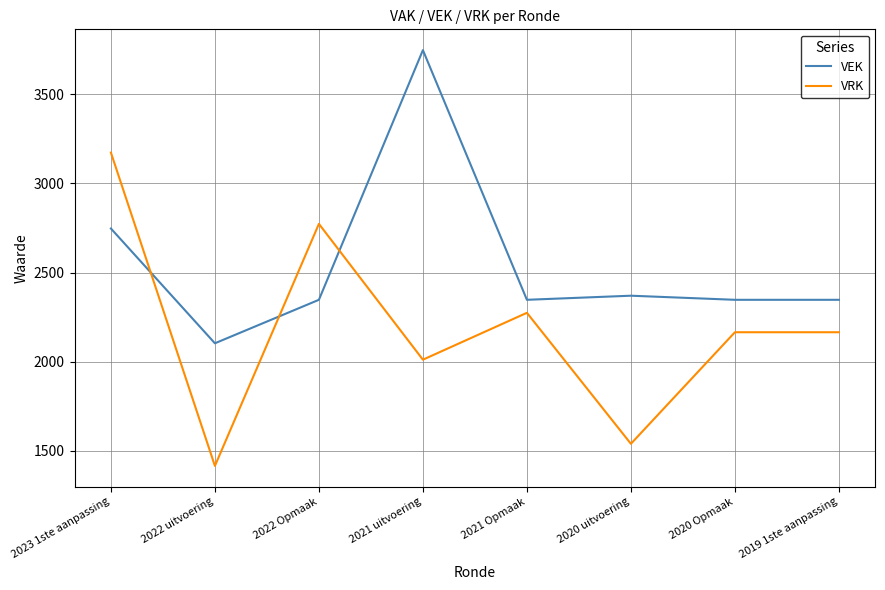

Reading left to right, transcribe all the data shown in this chart.

VEK: 2747	2103	2347	3748	2347	2370	2347	2347
VRK: 3173	1415	2773	2011	2274	1539	2165	2165